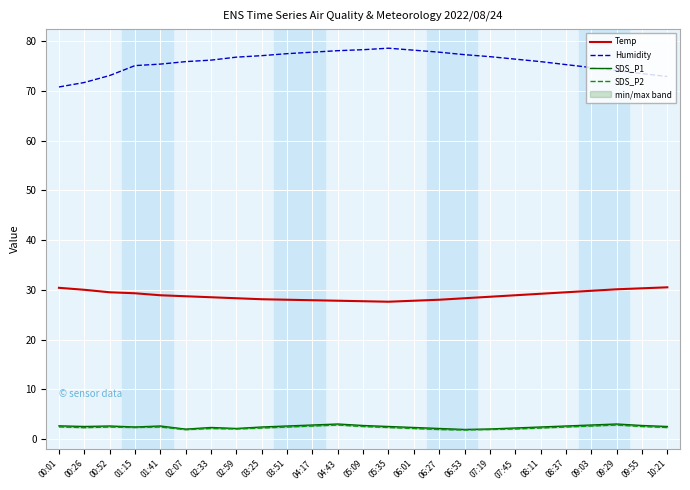

Where does the SDS_P1 series first go above 2?

00:01